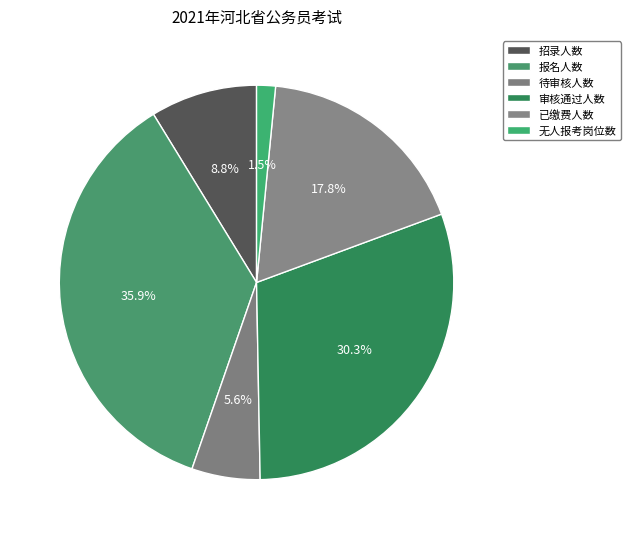

What is the ratio of the value at 报名人数 to the value at 待审核人数?

6.4